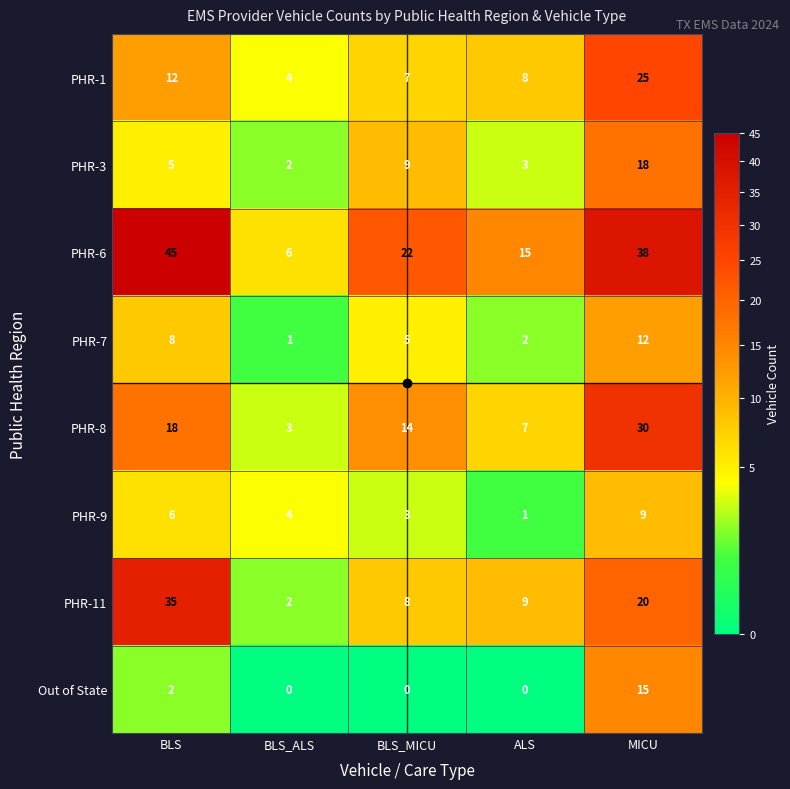

At how many categories does at least one series exceed 25?

2